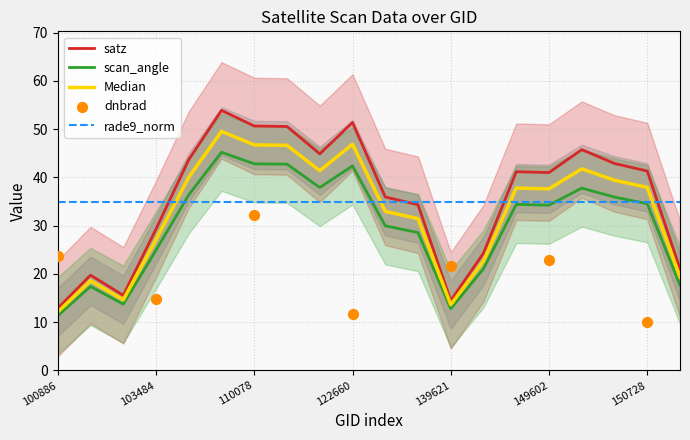

At which label does satz reach its minimum?

100886